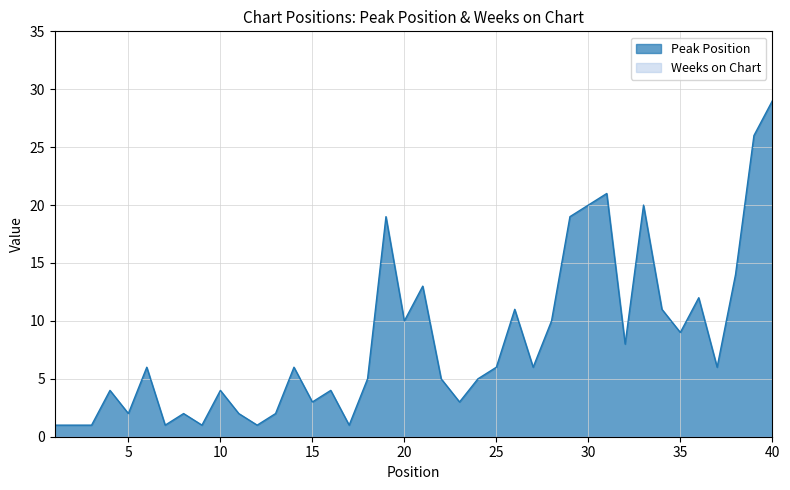

Which label corresponds to the smallest value in the chart?

1